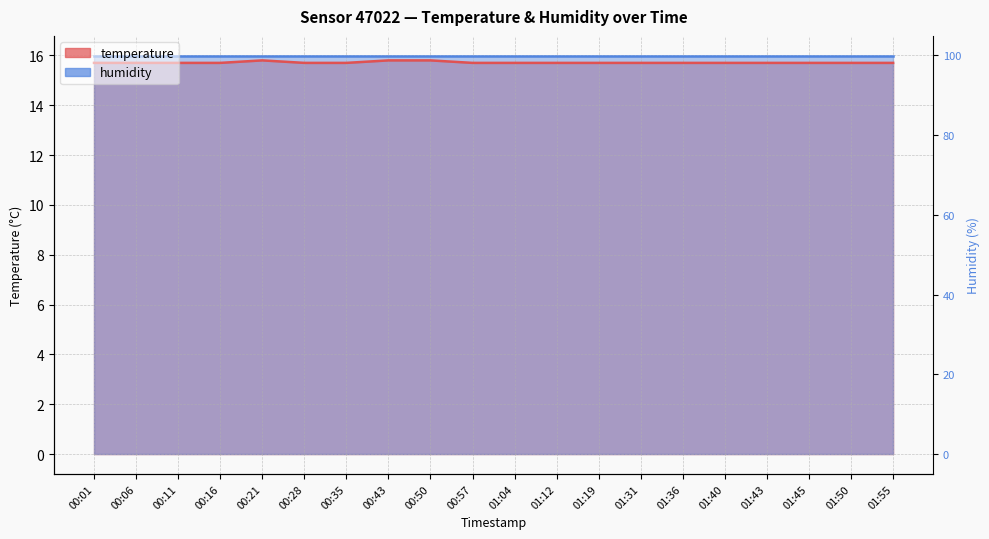

How many points are higher than both their immediate neighbors (excluding endpoints)?

1